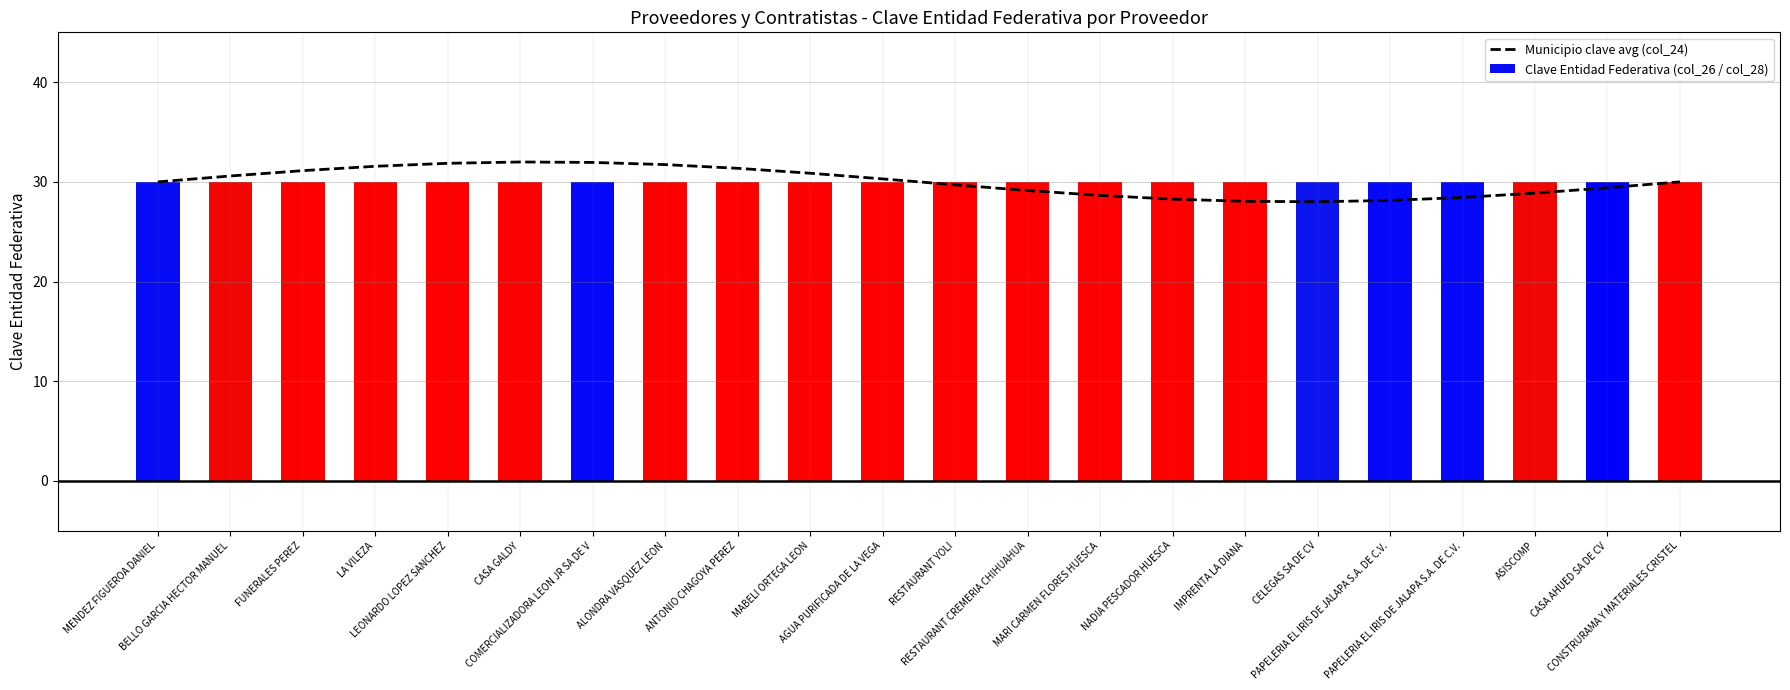

What is the total value across all series at LA VILEZA?

61.6